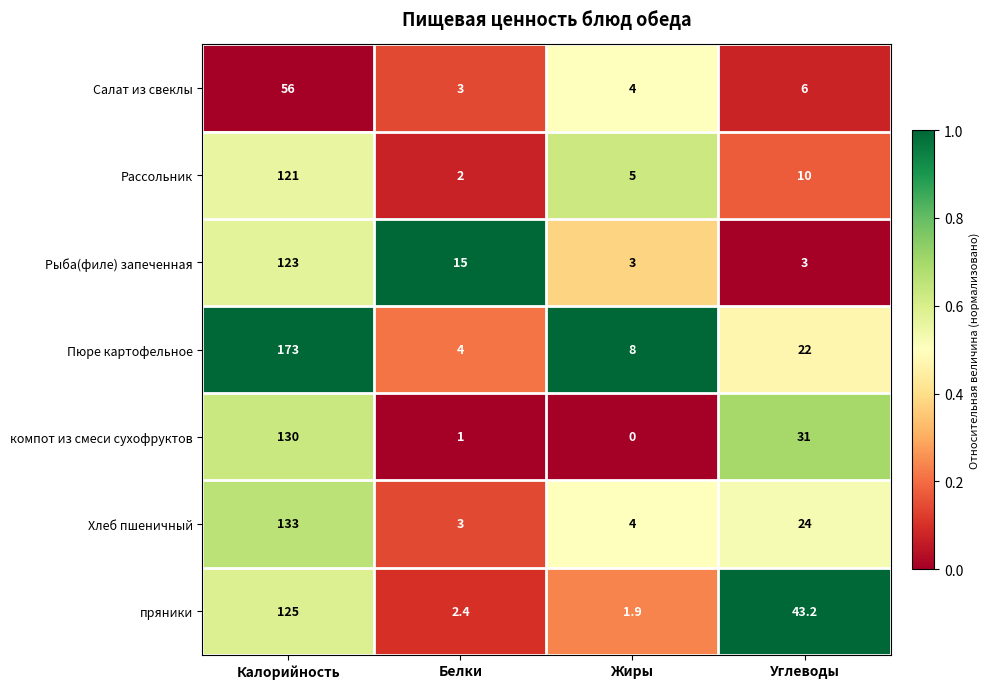

What value does the Пюре картофельное series have at Калорийность?

173.0